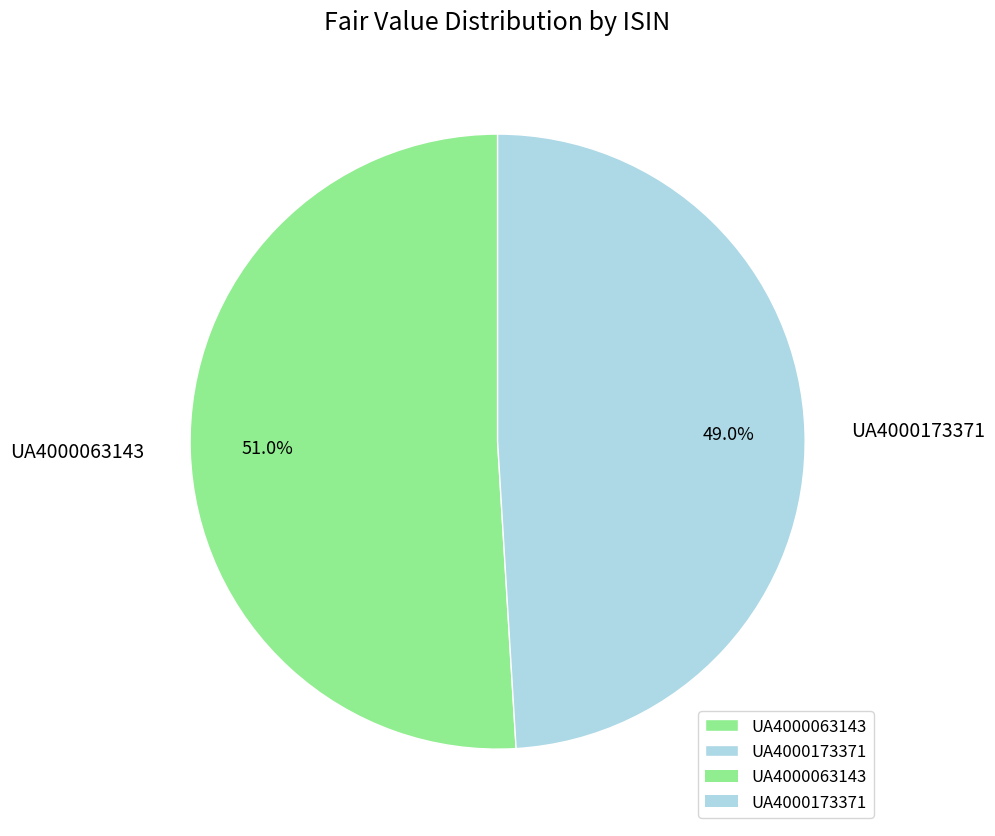

Combined, do UA4000063143 and UA4000173371 account for over 50%?

Yes